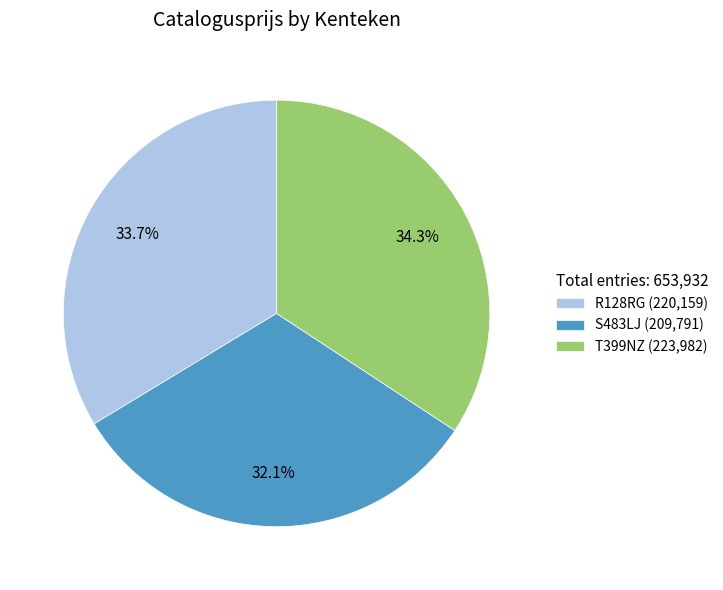

What percentage is the T399NZ slice, to the nearest percent?

34%